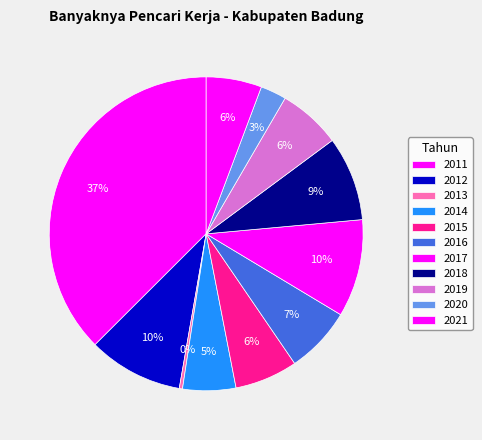

How many segments does this pie chart have?

11